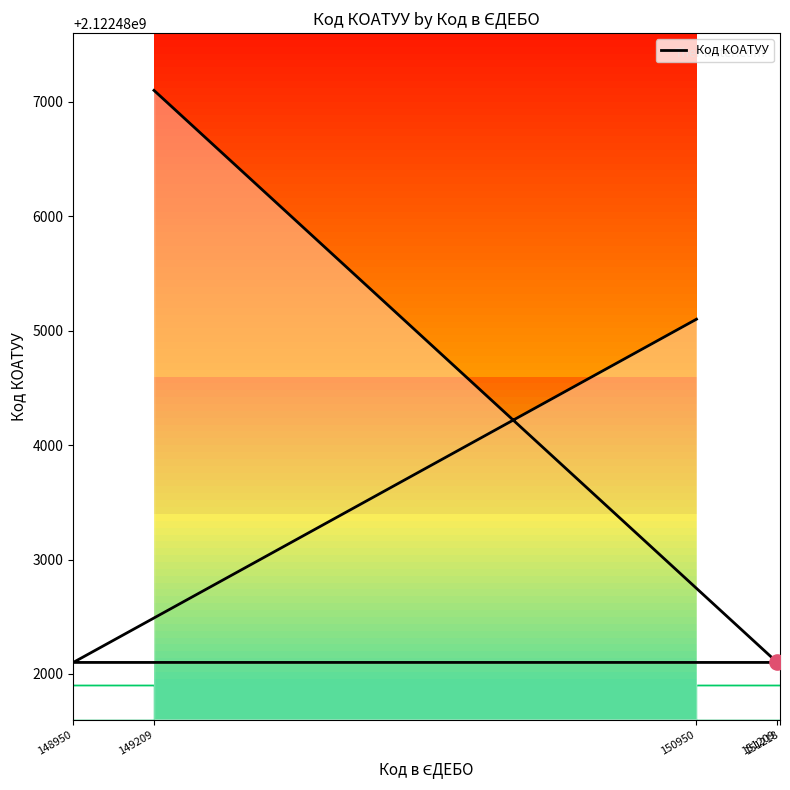

What is the ratio of the value at 151218 to the value at 149209?

1.0